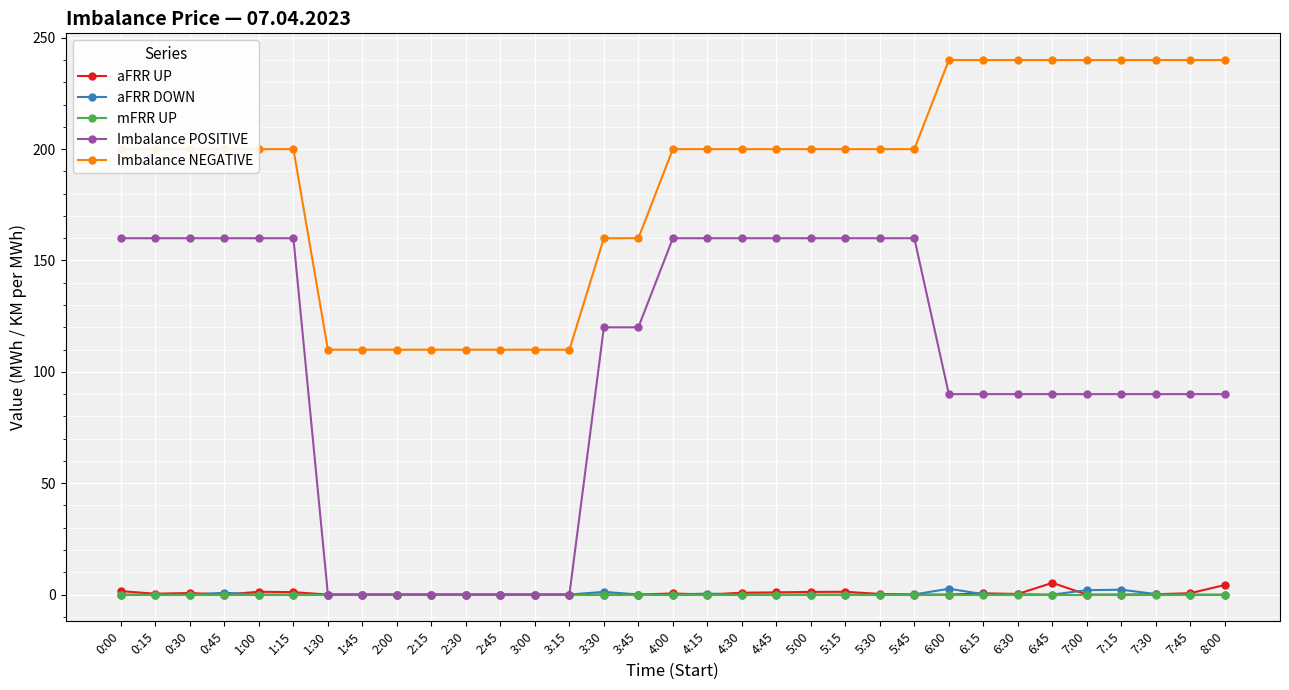

What is the maximum value shown in the chart?

240.0